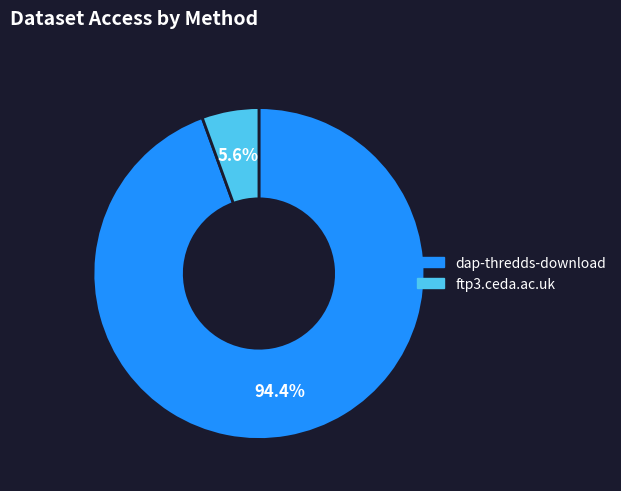

How much of the chart is everything except ftp3.ceda.ac.uk?

94.4%